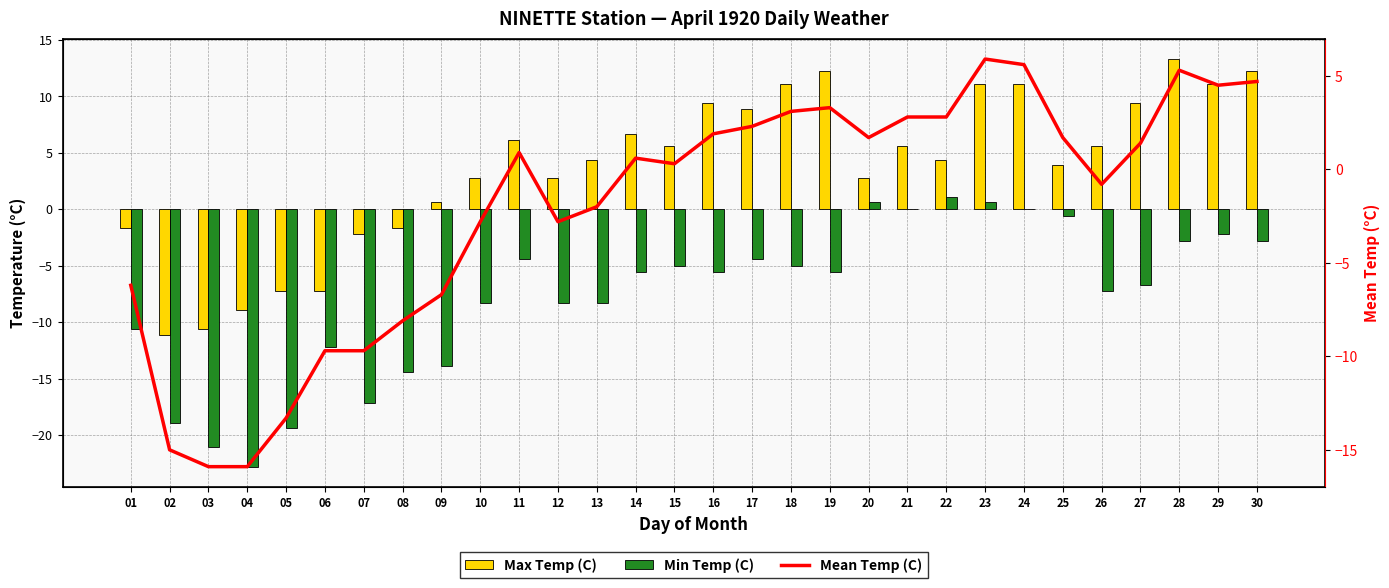

How many values in Max Temp (C) are above zero?

22